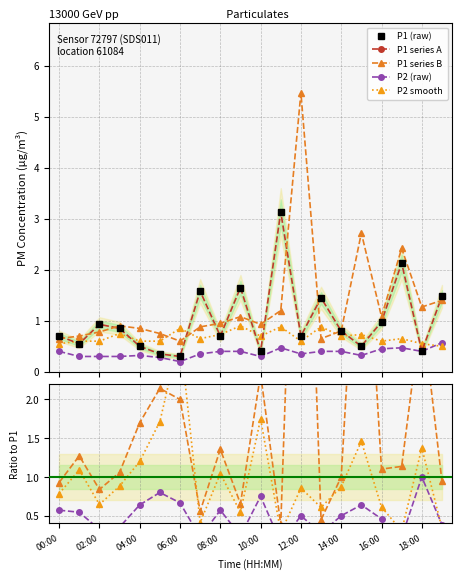

How many lines are shown in the chart?

4